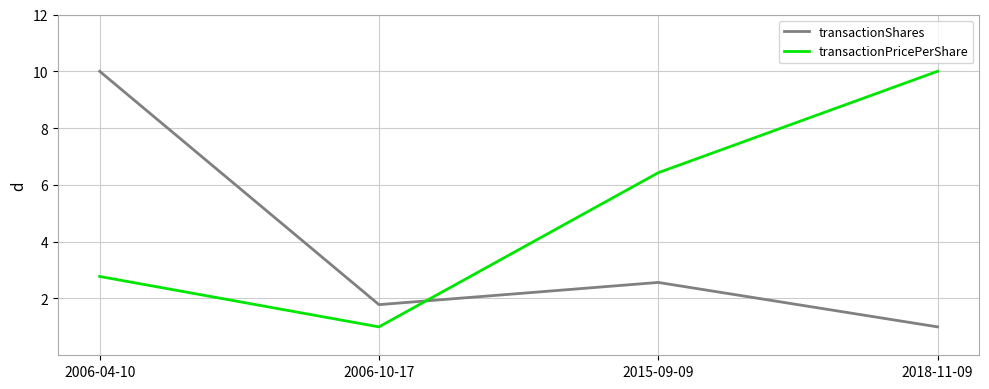

At how many categories does at least one series exceed 1?

4